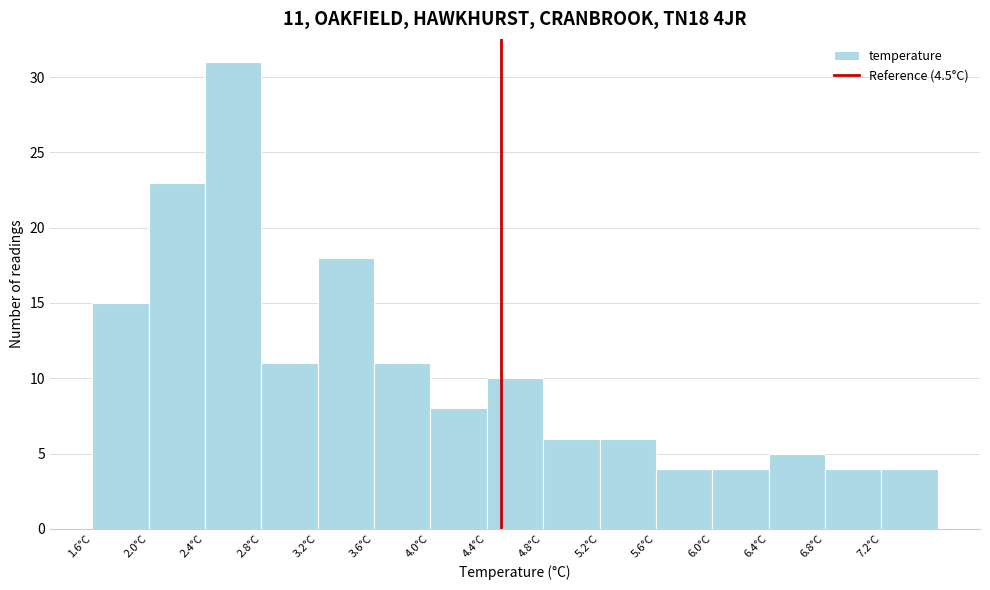

Over which range of the x-axis is the bar tallest?

2.4 to 2.8